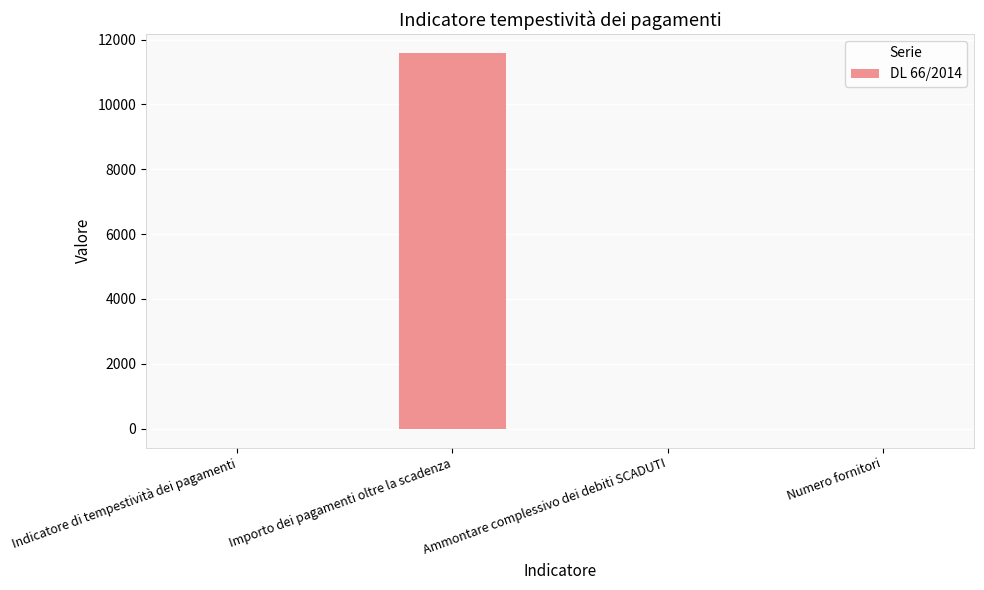

Which category has the highest value across all series?

Importo dei pagamenti oltre la scadenza